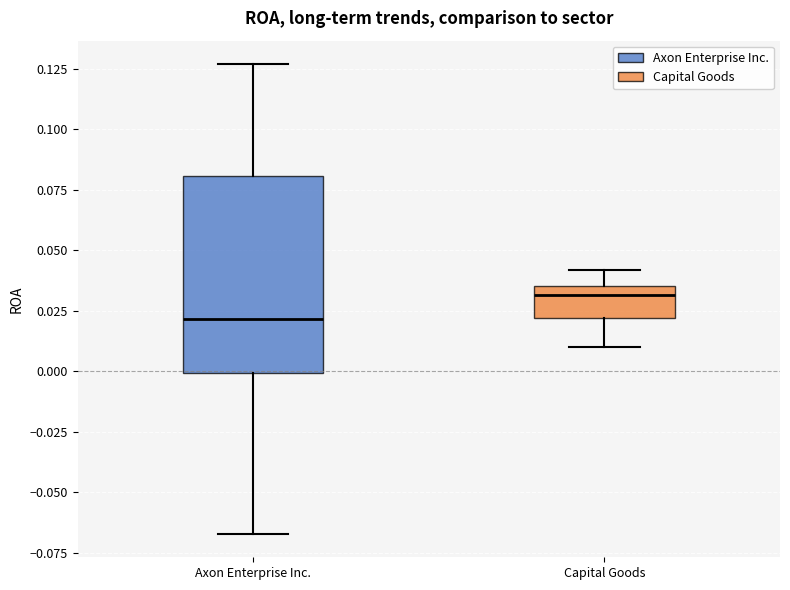

Where does the median line of the box for Capital Goods sit on the y-axis? The values are not printed on the chart, so give them approximately, as read against the axis.

0.030